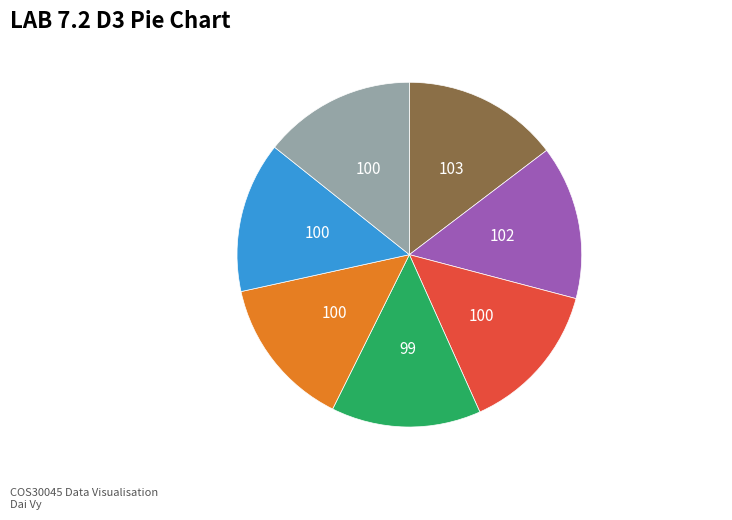

How many segments does this pie chart have?

7